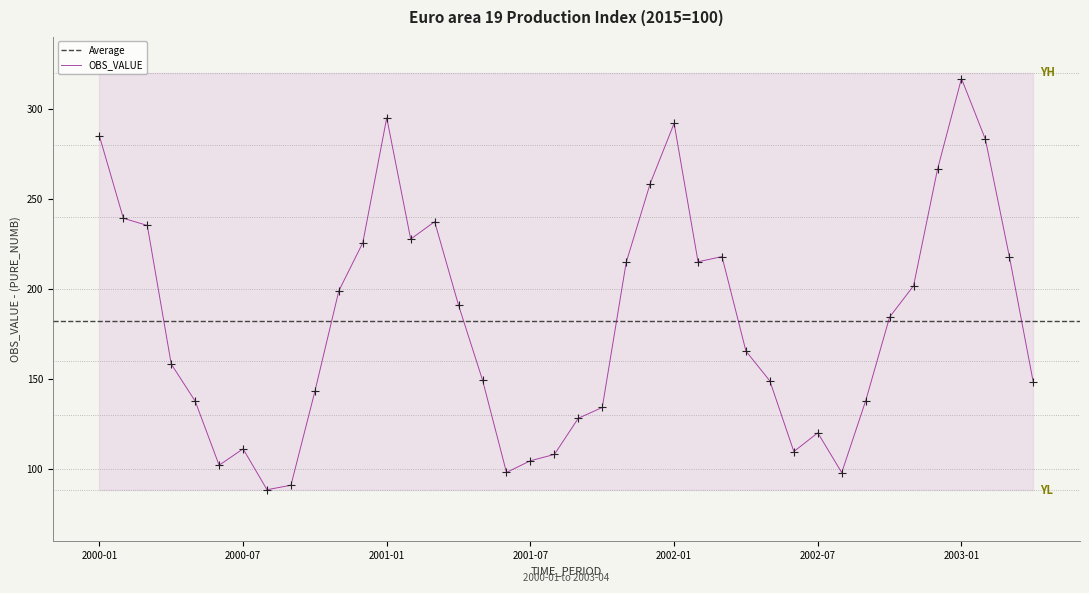

What is the change in value from 2002-01 to 2002-07?

-171.9